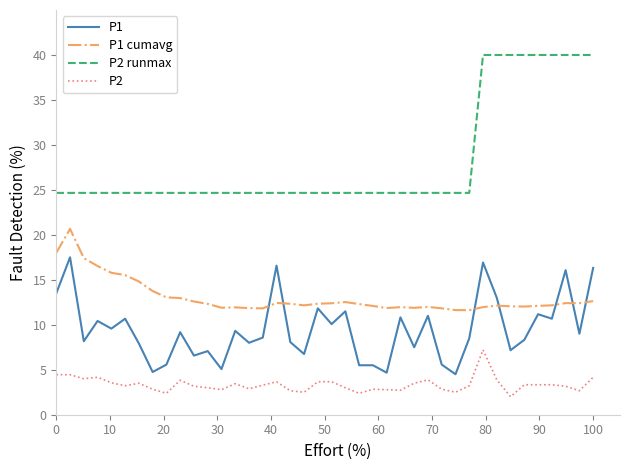

List the series in order of their peak value, lowest first.

P2, P1, P1 cumavg, P2 runmax